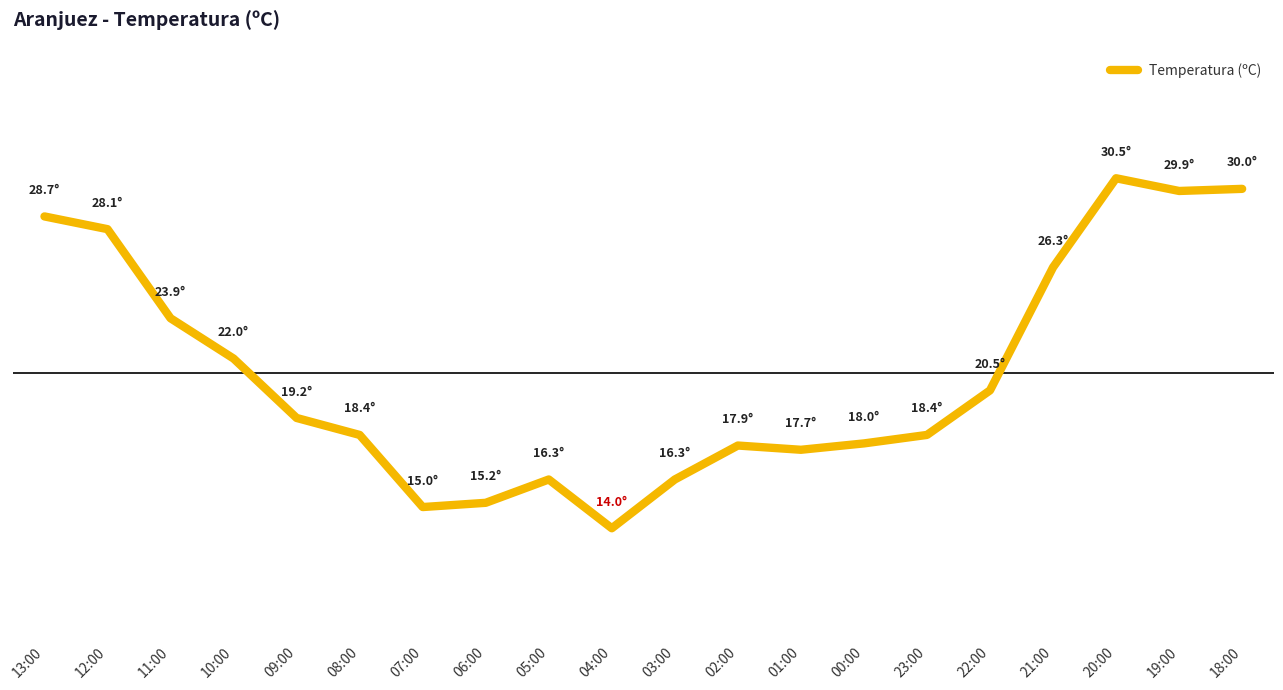

How many points are higher than both their immediate neighbors (excluding endpoints)?

3